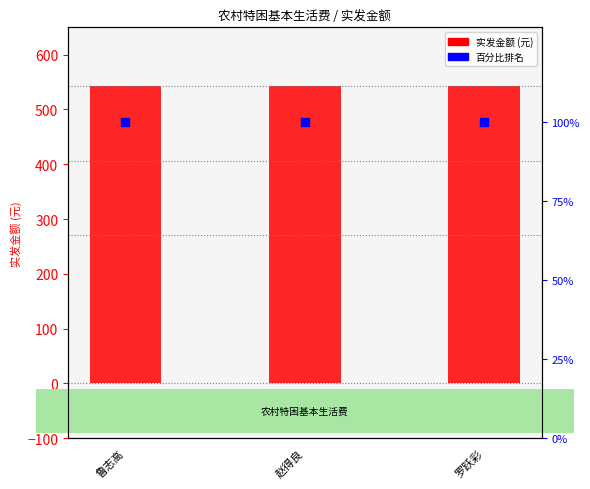

Which series has the widest spread of Y values?

实发金额